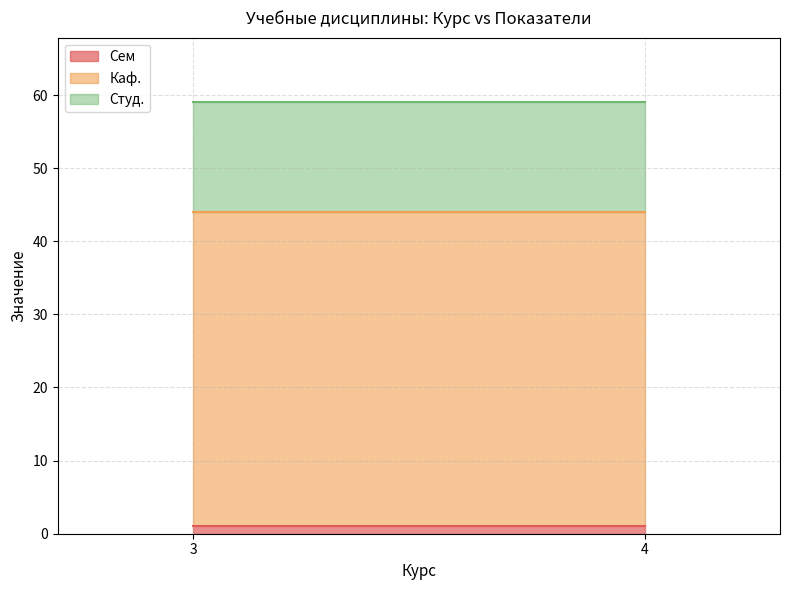

True or false: Студ. has a value of 26 at 4.

False